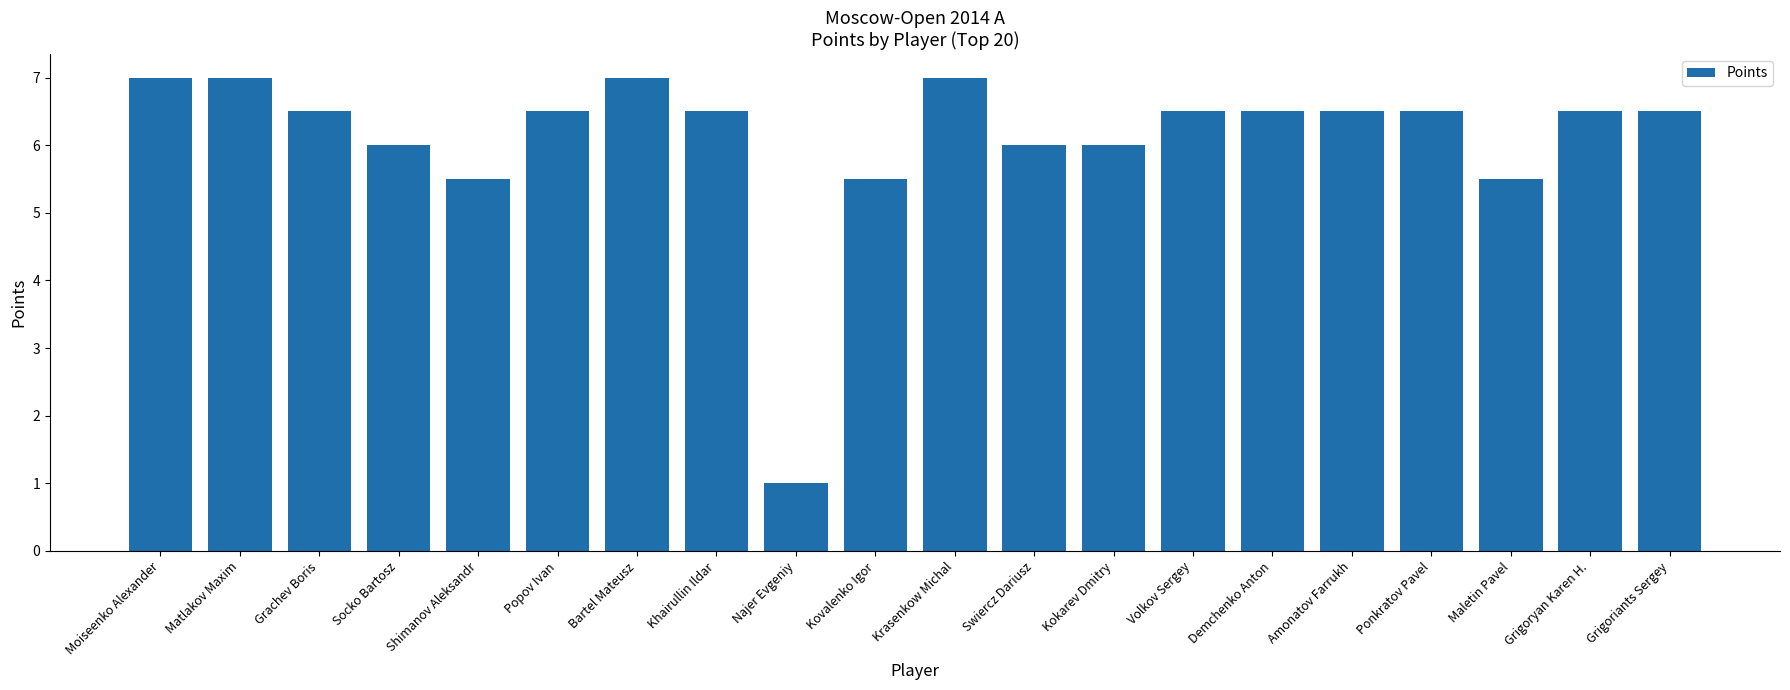

What is the difference between the second highest and minimum values?

6.0